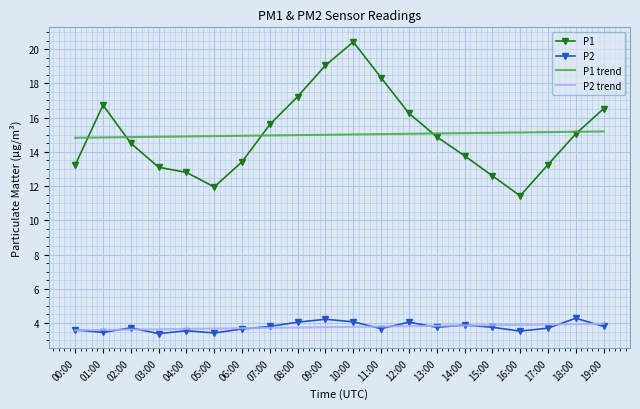

Count the number of categories in the chart.

20